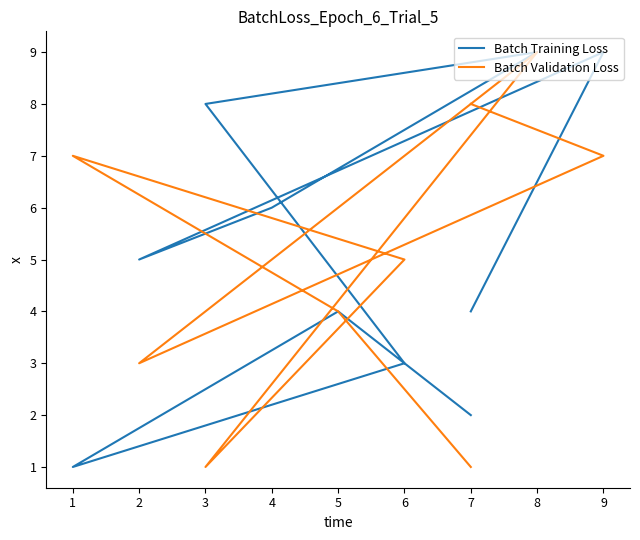

How many Batch Training Loss values are between 3 and 8?

6